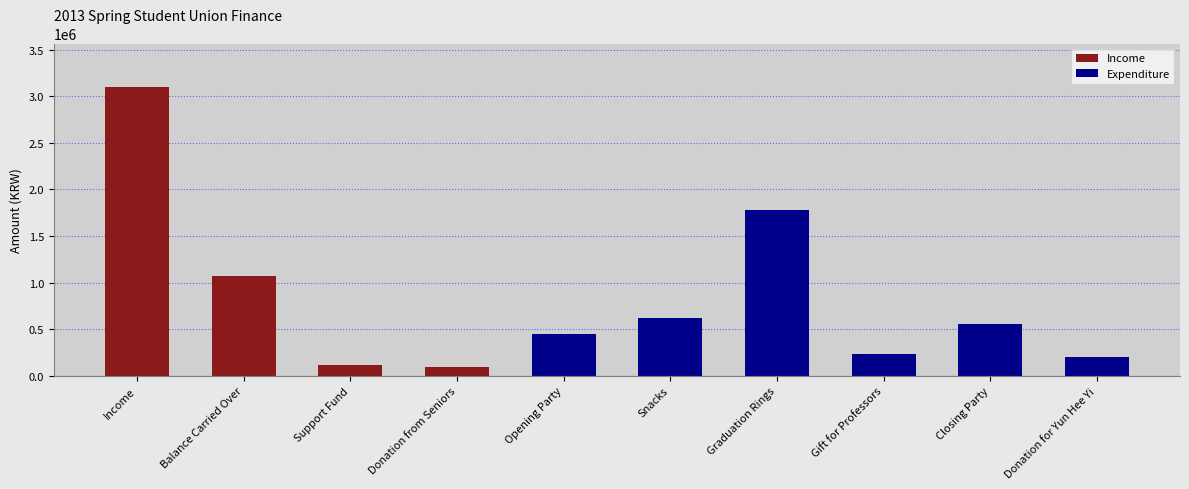

What is the maximum value shown in the chart?

3100000